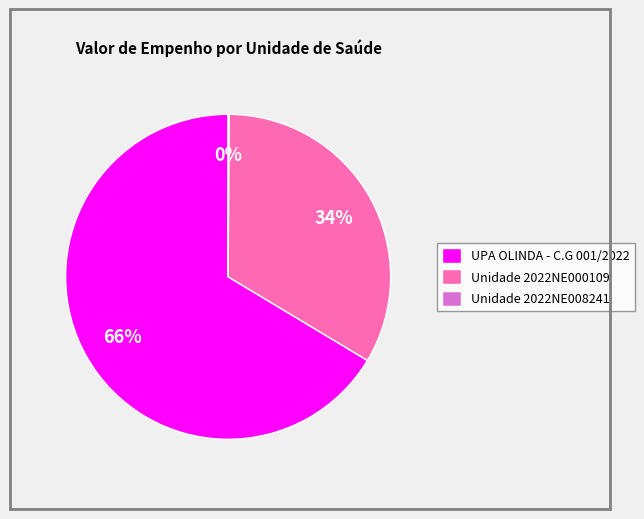

To the nearest percent, what is the difference between the largest and smallest slice percentages?

66%